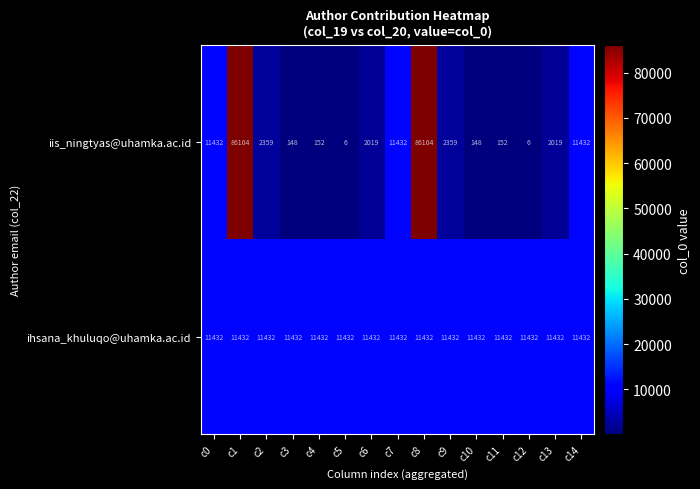

How many data points does each series have?

15